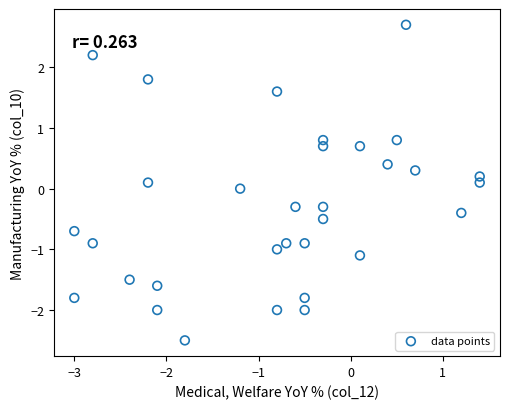

What is the range of X values (max minus min)?

4.4